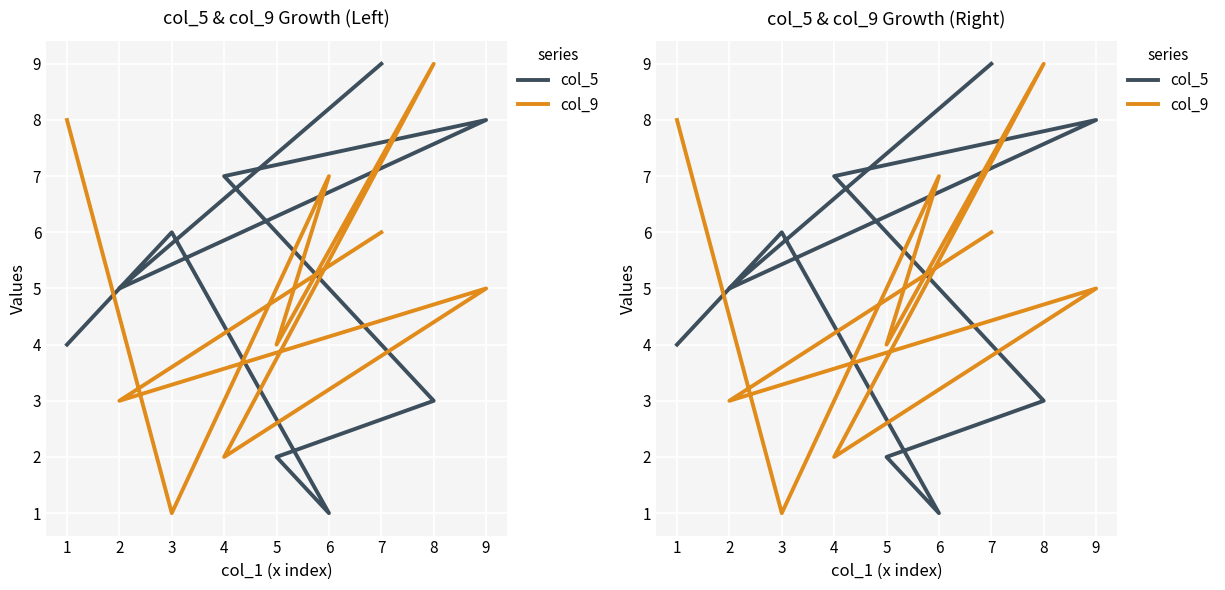

What is the spread (max minus min) of values at 5?

2